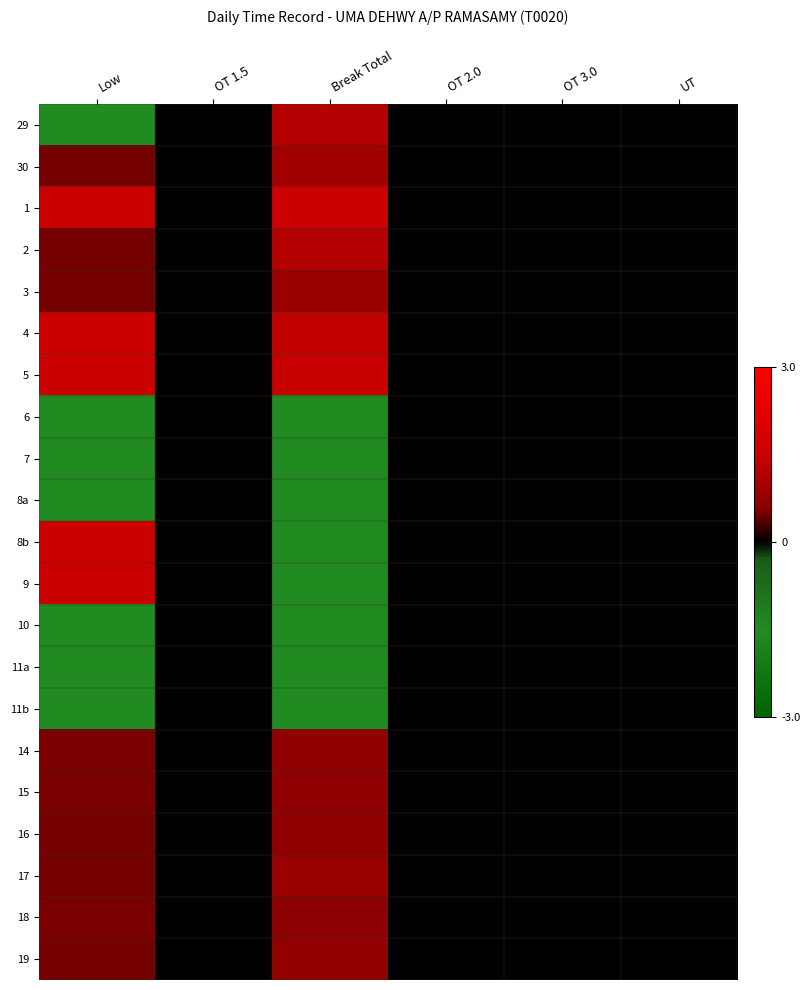

How many series are shown in this chart?

21